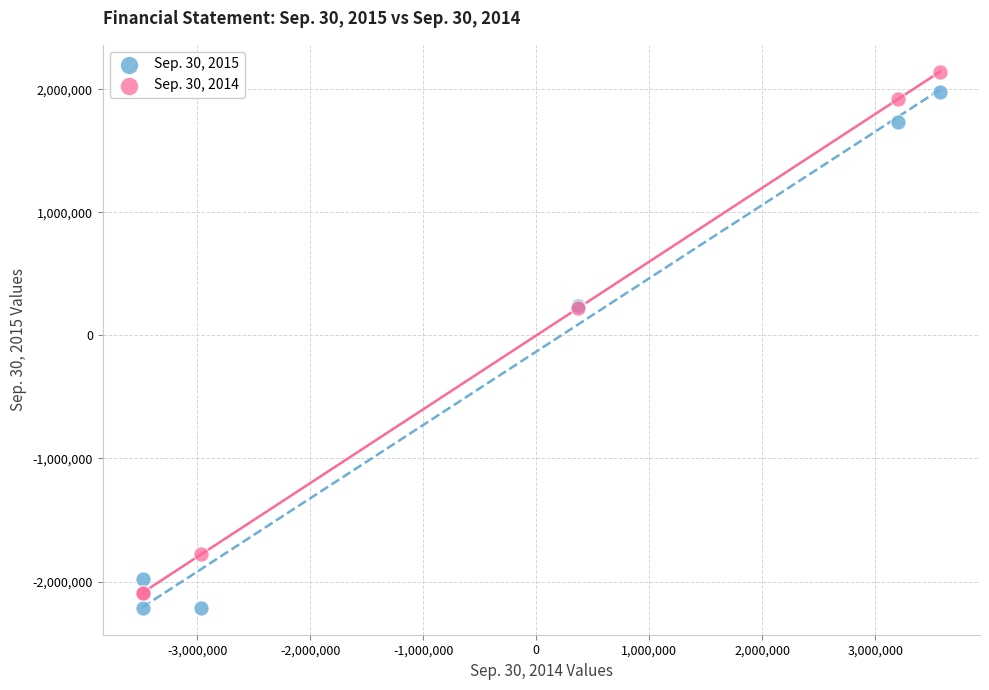

Which series has the widest spread of Y values?

Sep. 30, 2014